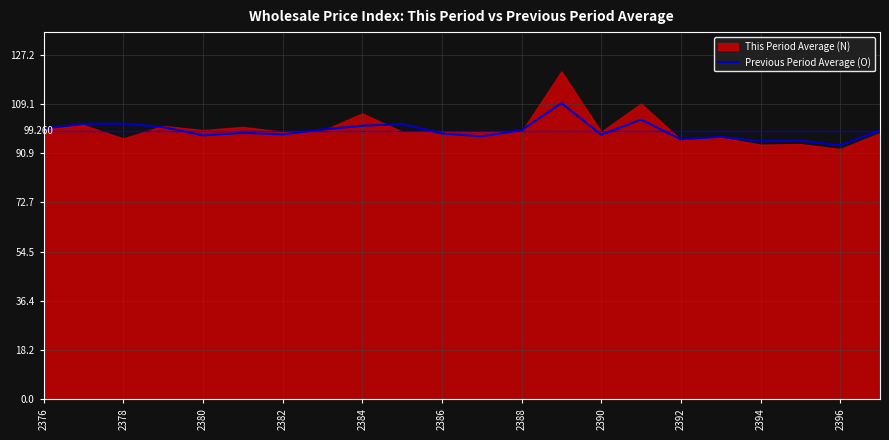

What is the change in value from 14 to 19?

-2.2